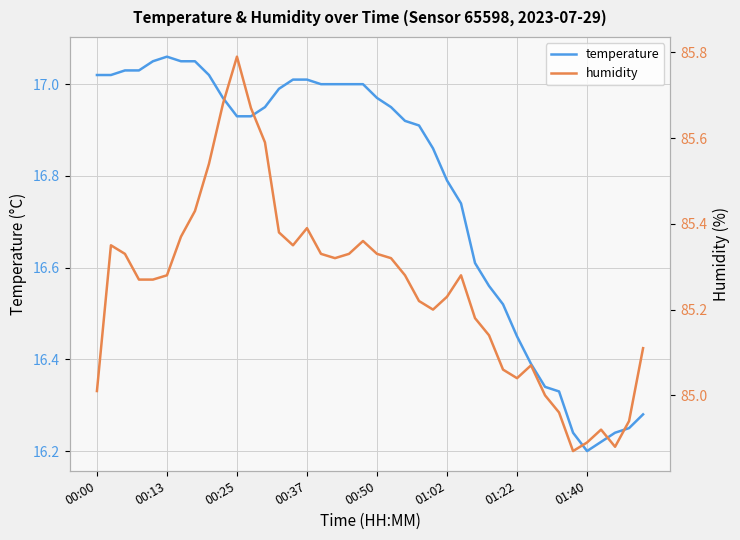

True or false: humidity has a value of 54.2 at 00:13.

False